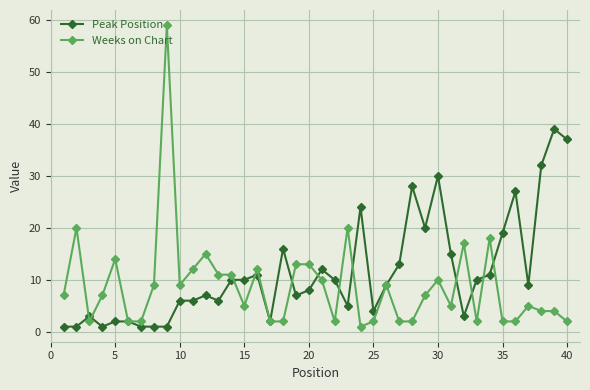

What is the greatest value displayed?

59